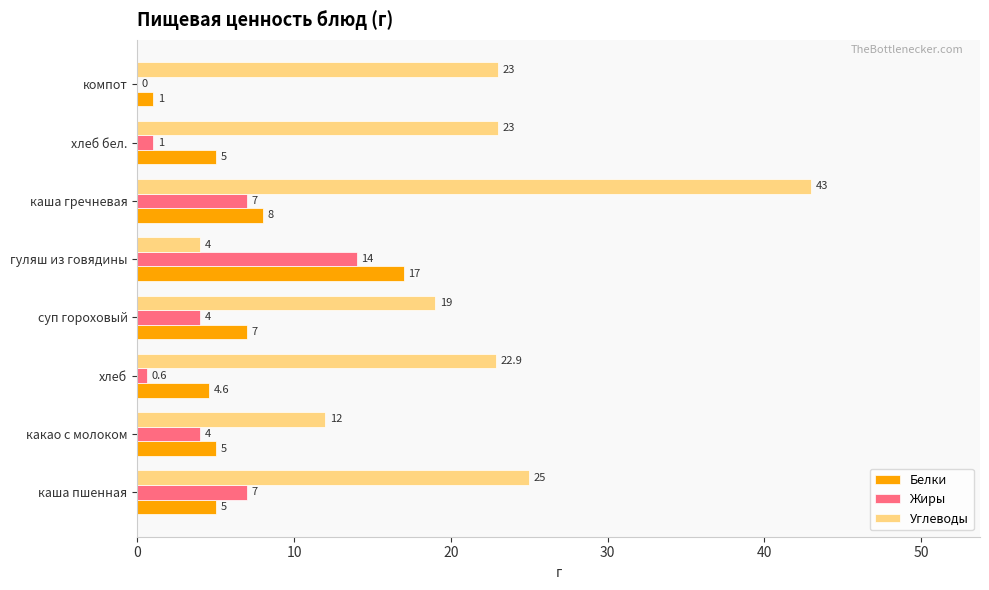

How many distinct data groups are displayed?

3